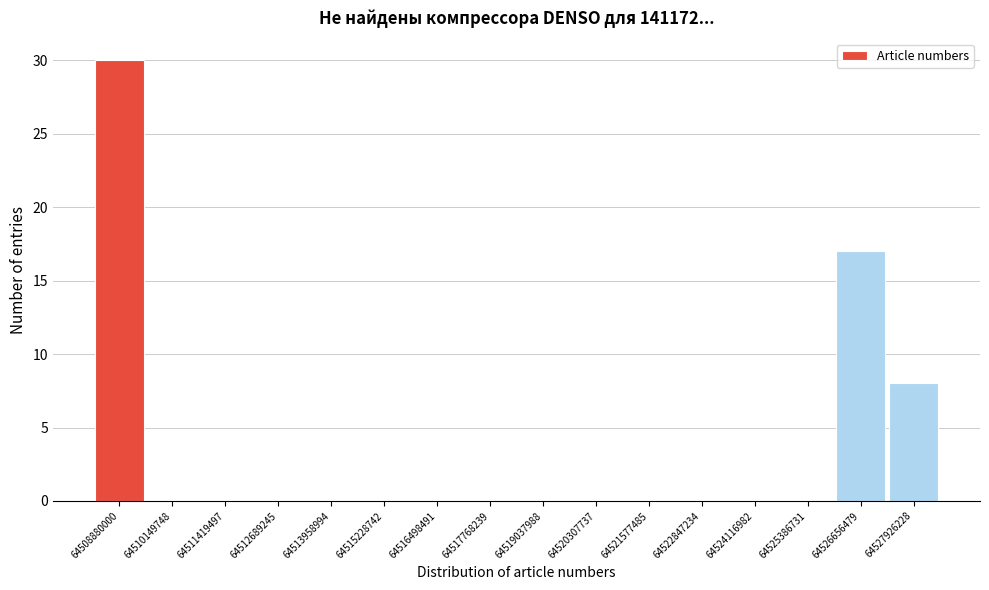

Reading left to right, list all the values displayed in this chart.

64508880000=30	64510149748=0	64511419497=0	64512689245=0	64513958994=0	64515228742=0	64516498491=0	64517768239=0	64519037988=0	64520307737=0	64521577485=0	64522847234=0	64524116982=0	64525386731=0	64526656479=17	64527926228=8